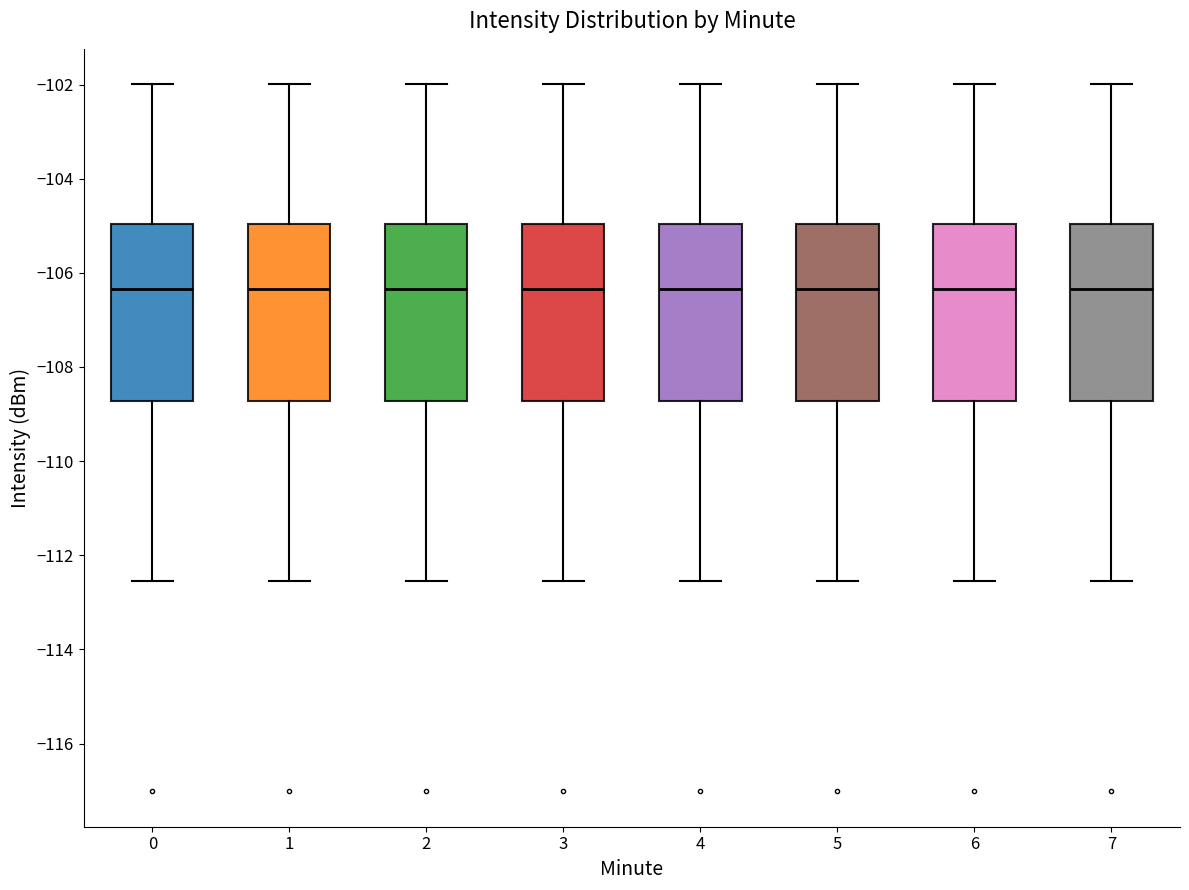

Where does the median line of the box at x = 0 sit on the y-axis? The values are not printed on the chart, so give them approximately, as read against the axis.

-106.4